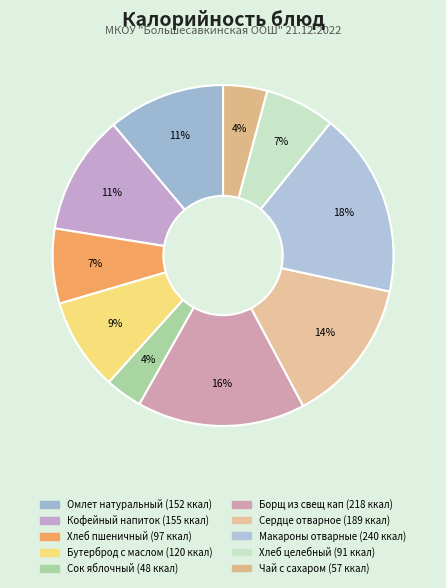

To the nearest percent, what percentage of the pie is Хлеб целебный?

7%